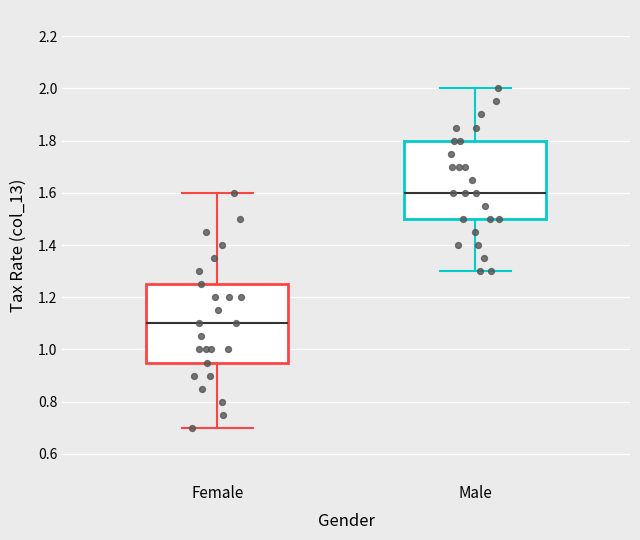

Reading left to right, read every box against the y-axis: the position of its median line, the range the box covers, and the ends of its whiskers. The values are not printed on the chart, so give them approximately, as read against the axis.

Female: median 1.10, box 0.96 to 1.26, whiskers 0.70 to 1.60
Male: median 1.60, box 1.50 to 1.80, whiskers 1.30 to 2.00